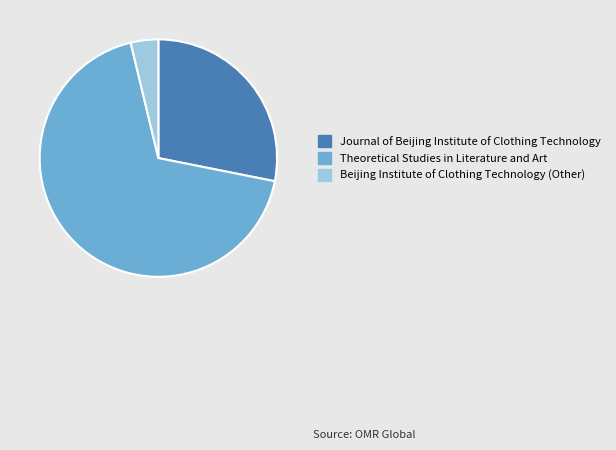

Rank the categories by value from lowest to highest.

Beijing Institute of Clothing Technology (Other), Journal of Beijing Institute of Clothing Technology, Theoretical Studies in Literature and Art